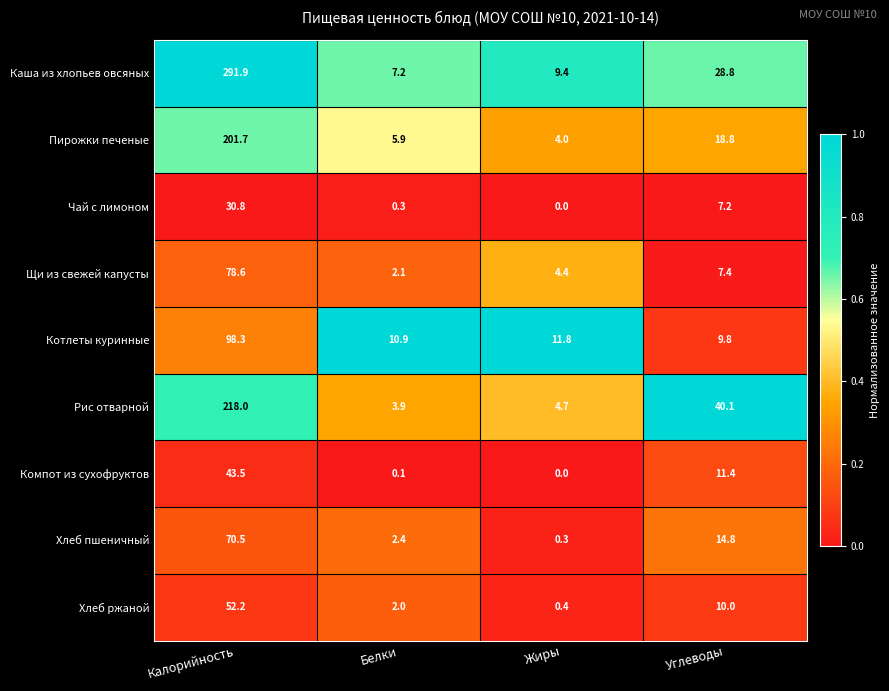

At which label is Пирожки печеные closest to 102?

Углеводы